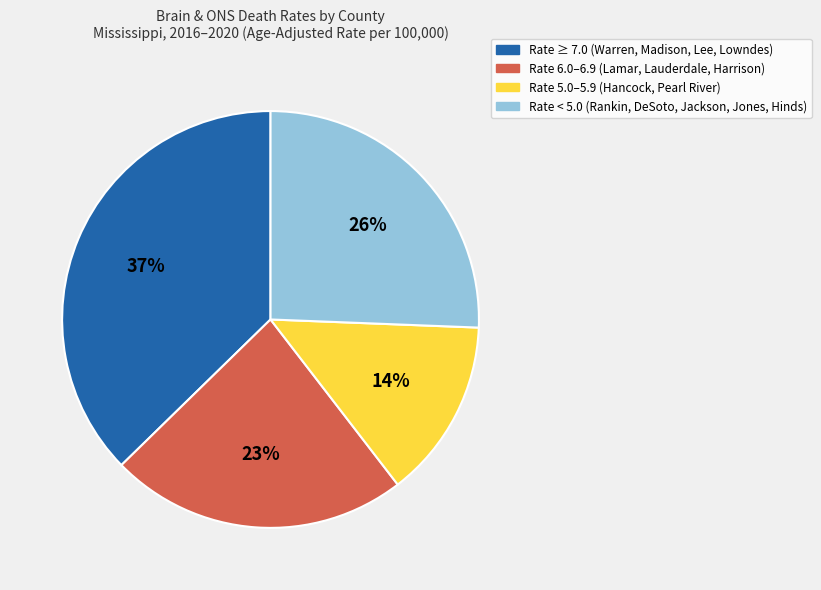

How many slices are in this pie chart?

4